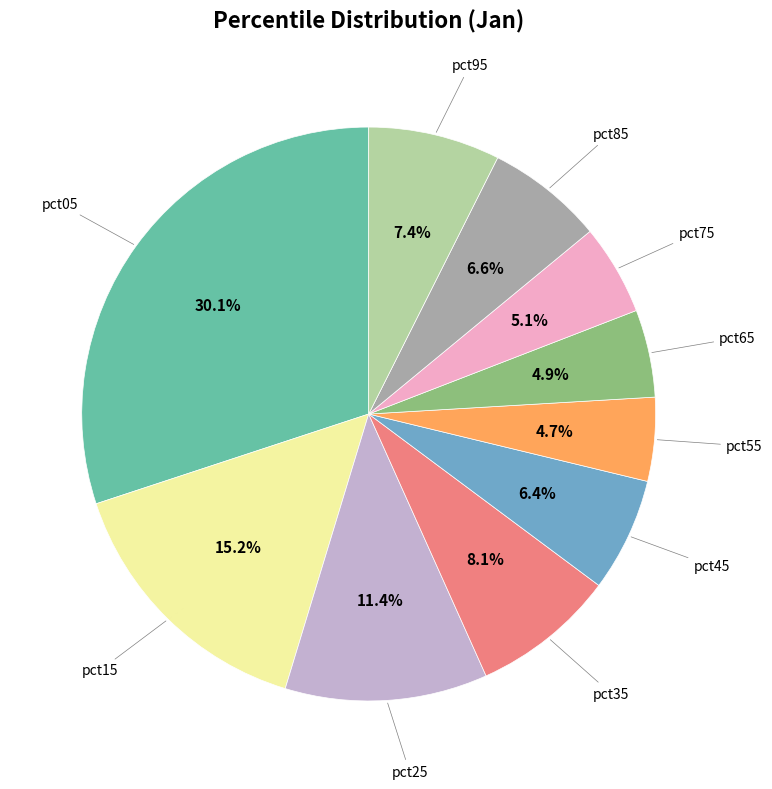

Is there a majority slice in this chart?

No